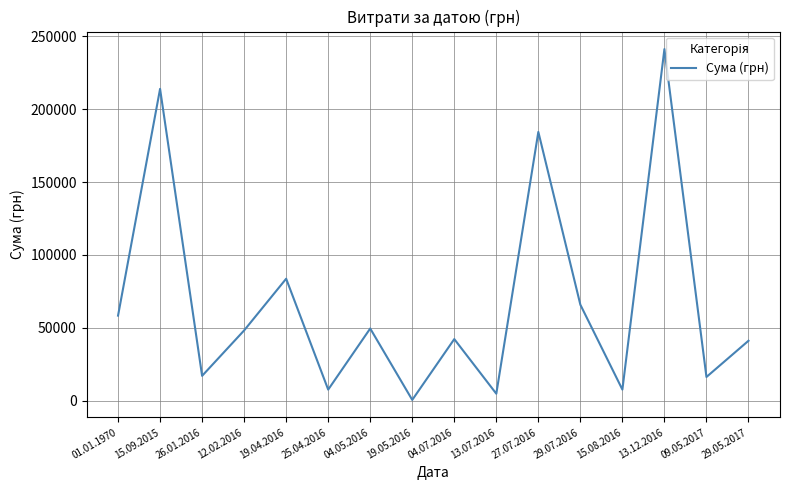

What is the greatest value displayed?

241258.0